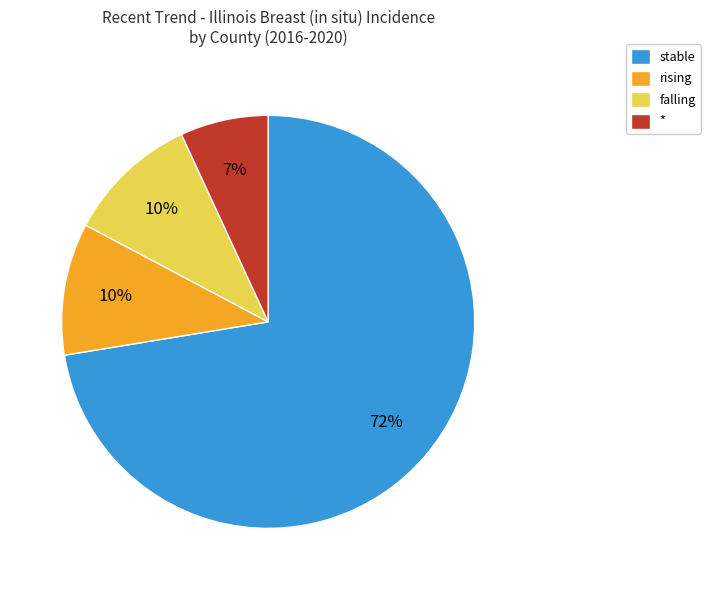

Is there any slice that represents more than half of the pie?

Yes